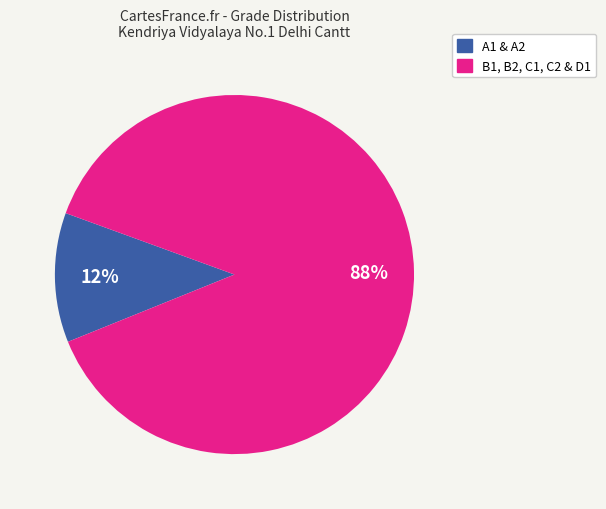

Is there any slice that represents more than half of the pie?

Yes